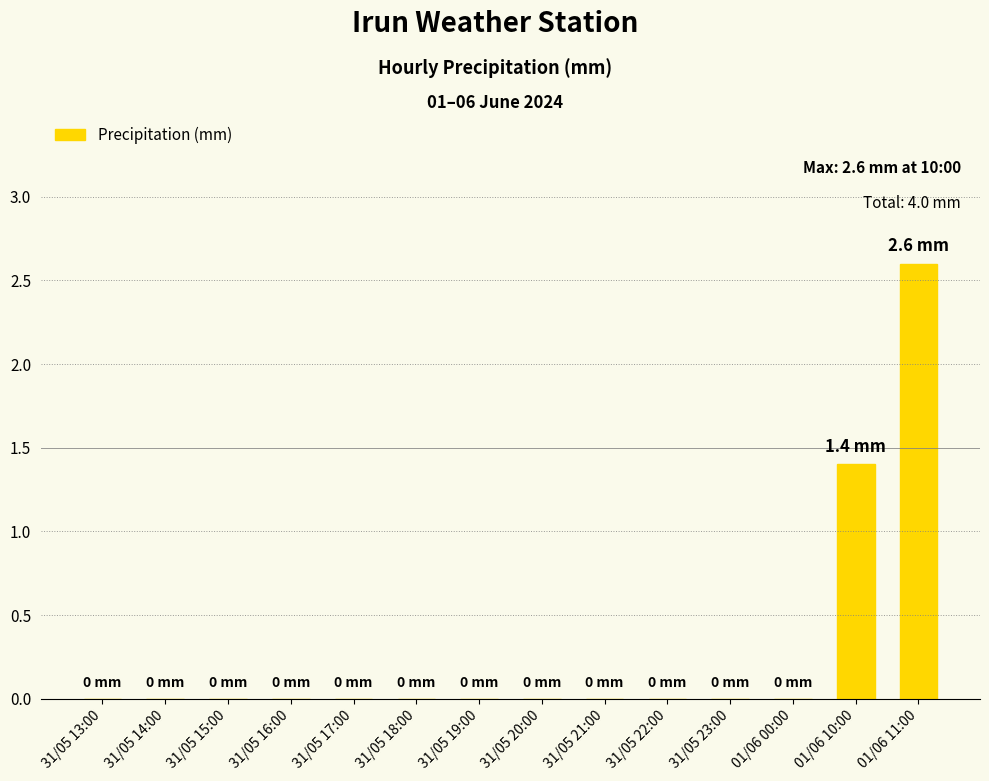

The value at 31/05 13:00 is 0.0. True or false?

True